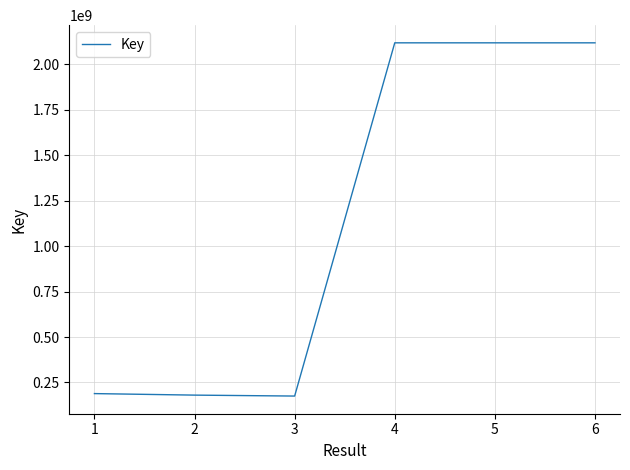

How many series are shown in this chart?

1